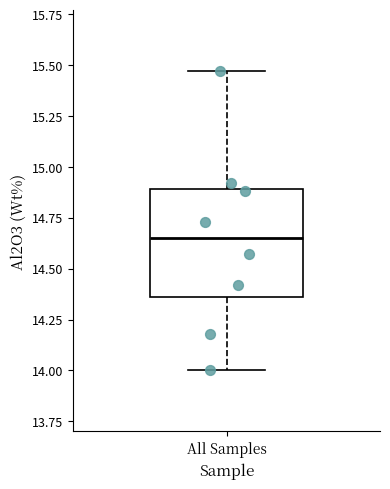

Where does the lower whisker of the box for All Samples end on the y-axis? The values are not printed on the chart, so give them approximately, as read against the axis.

14.00